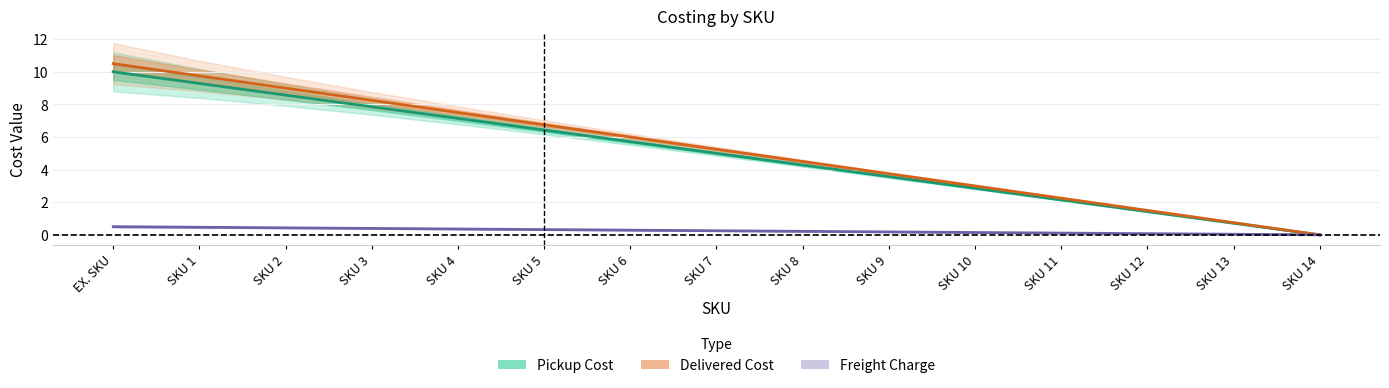

True or false: Freight Charge and Pickup Cost cross at least once.

False